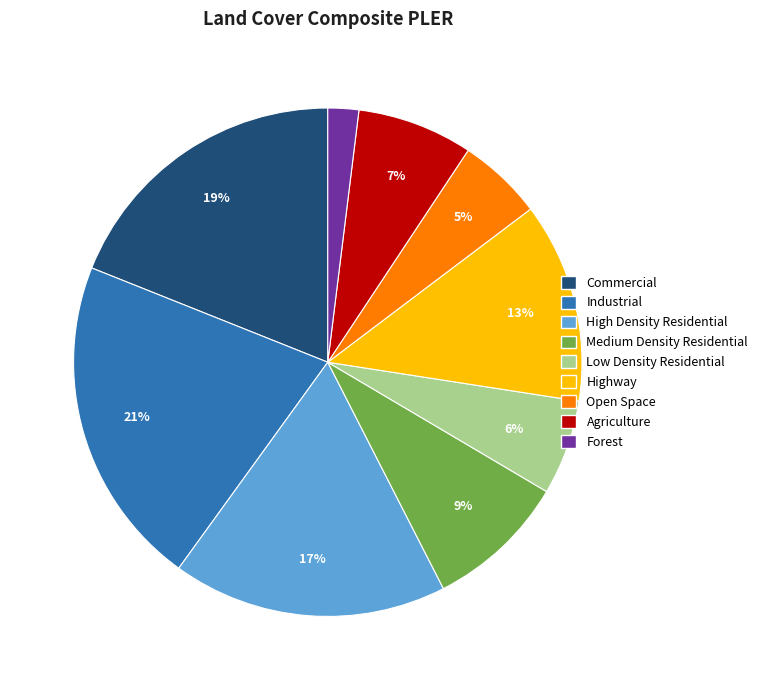

Is there any slice that represents more than half of the pie?

No